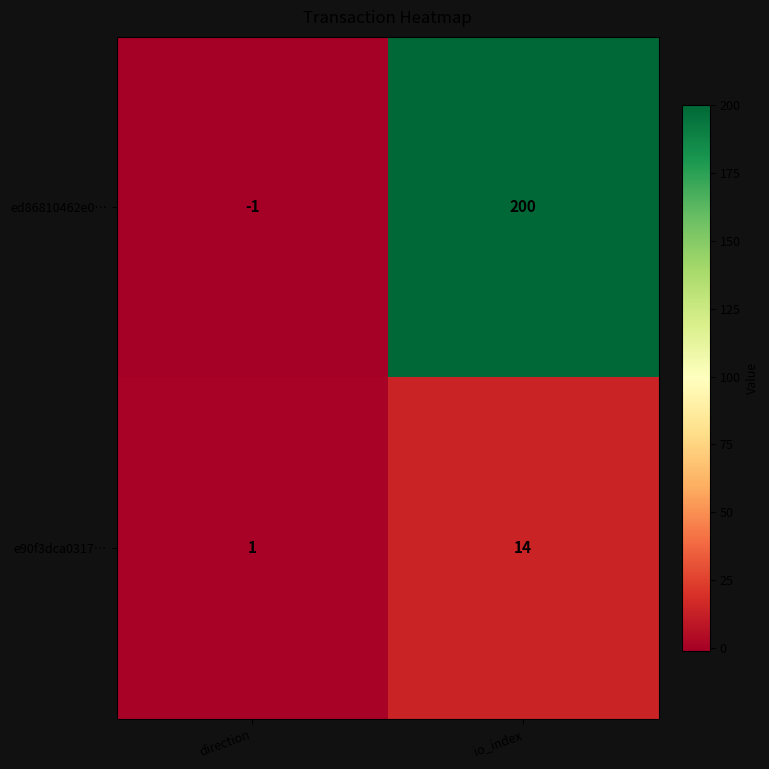

The value of ed86810462e0… at io_index is 200. True or false?

True